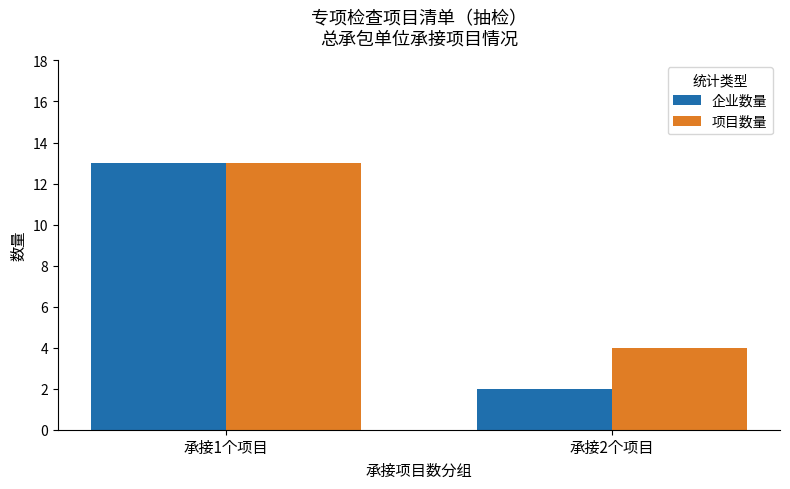

Rank the series by their average value, from highest to lowest.

项目数量, 企业数量